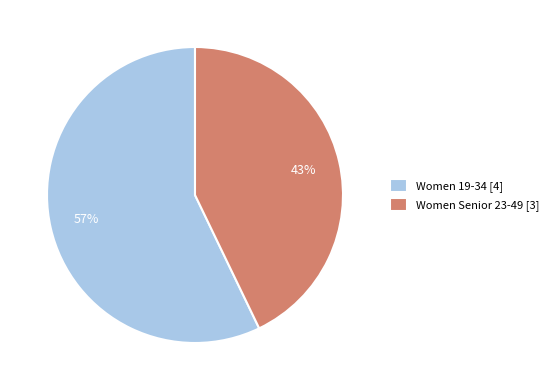

Does Women 19-34 [4] represent more than half of the total?

Yes